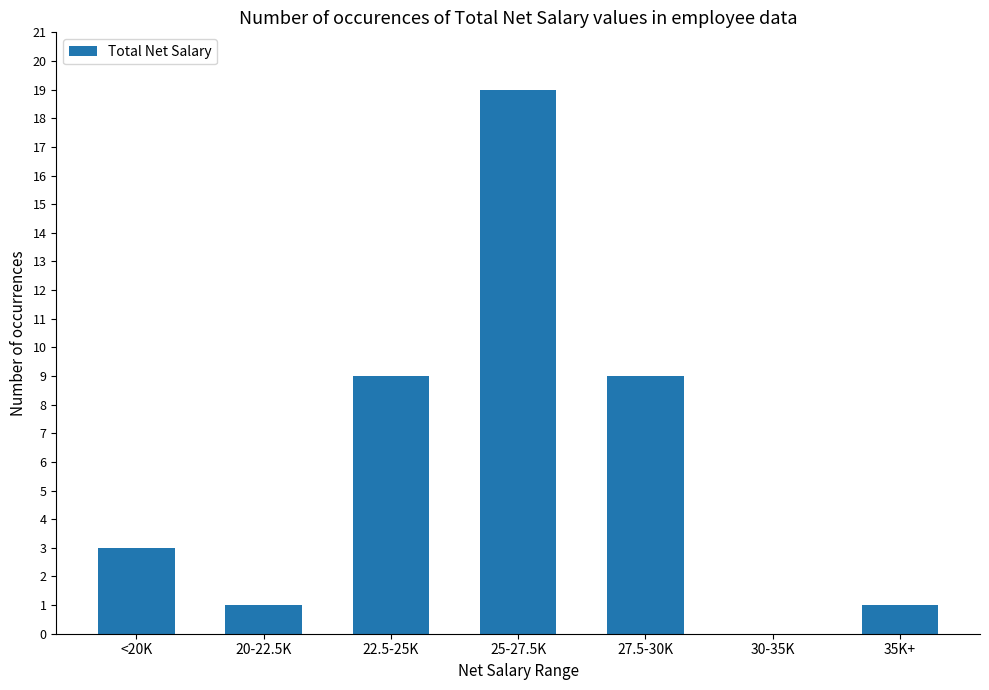

Reading left to right, transcribe all the data shown in this chart.

3	1	9	19	9	0	1